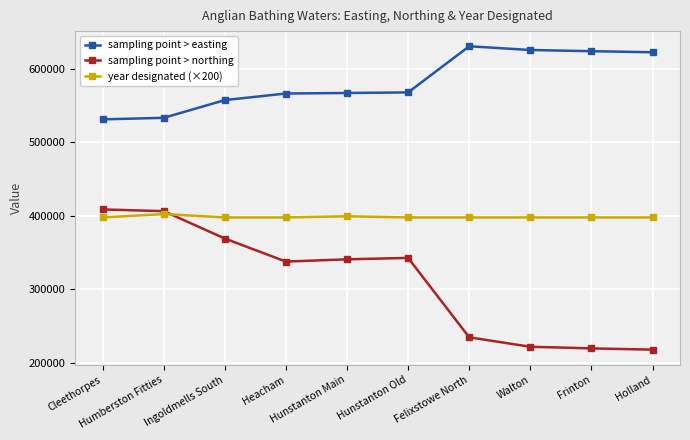

At which category does year designated (×200) reach its first local peak?

Humberston Fitties